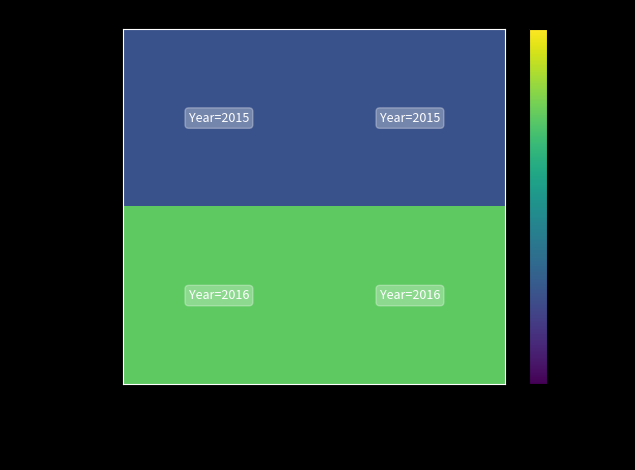

What is the total value across all series at Wheeler, Nicole E.; Barquist, Lars; Kin…?

4031